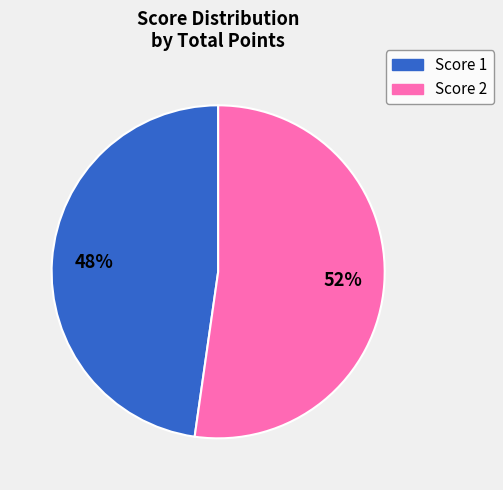

How many segments does this pie chart have?

2